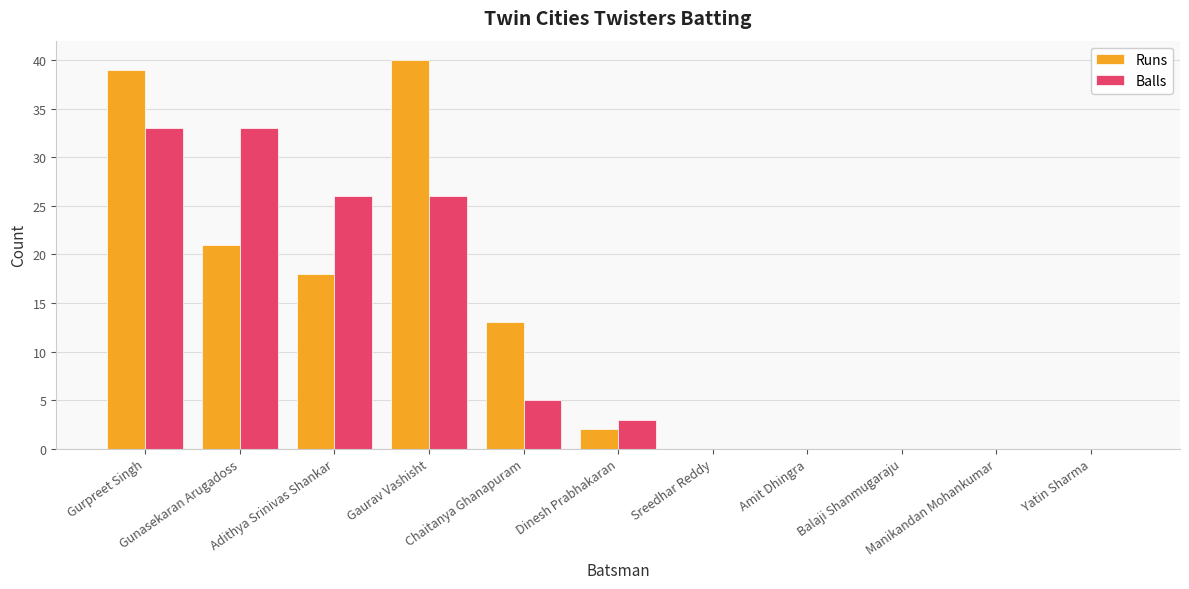

At which label does Balls first exceed 3?

Gurpreet Singh